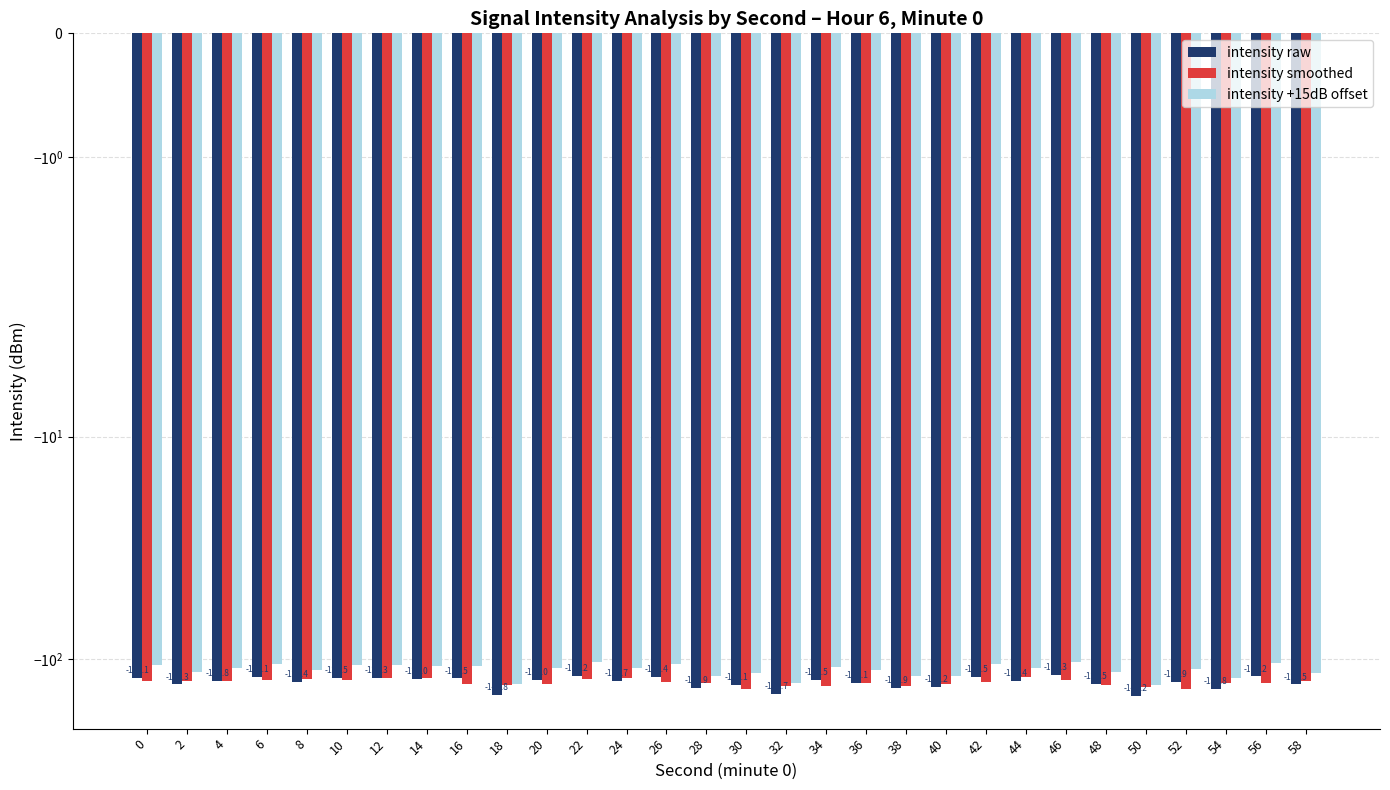

Are the bars horizontal?

No